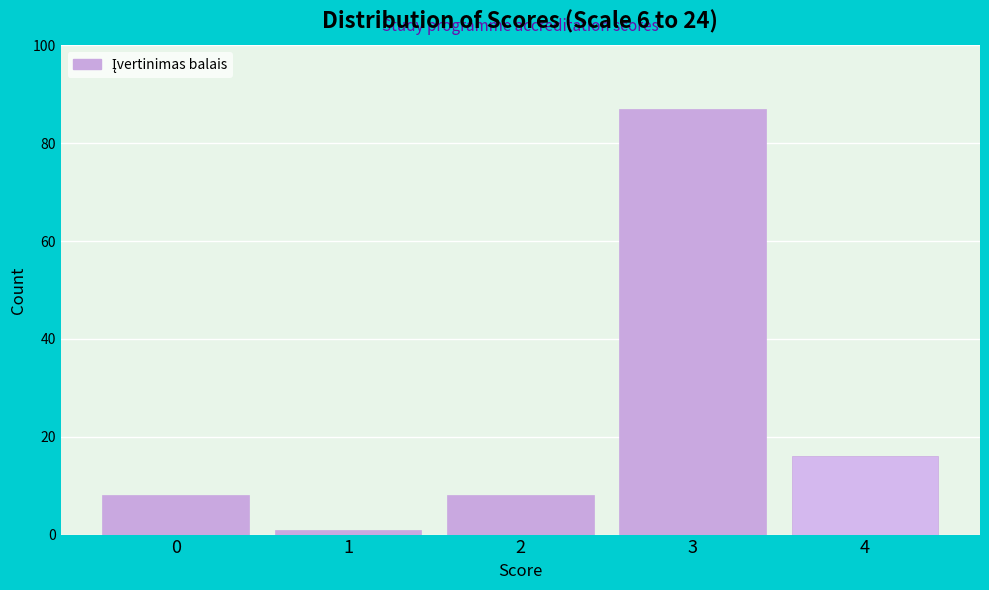

Reading left to right, list all the values displayed in this chart.

8	1	8	87	16